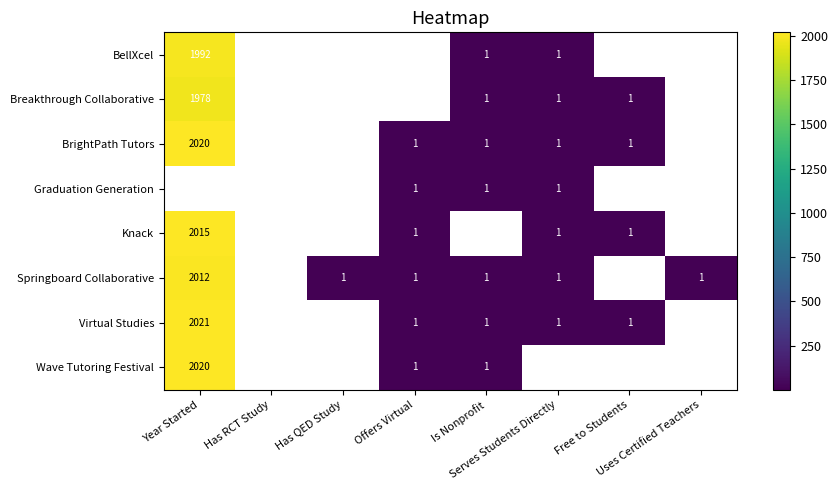

How many positive values does the BellXcel series have?

3